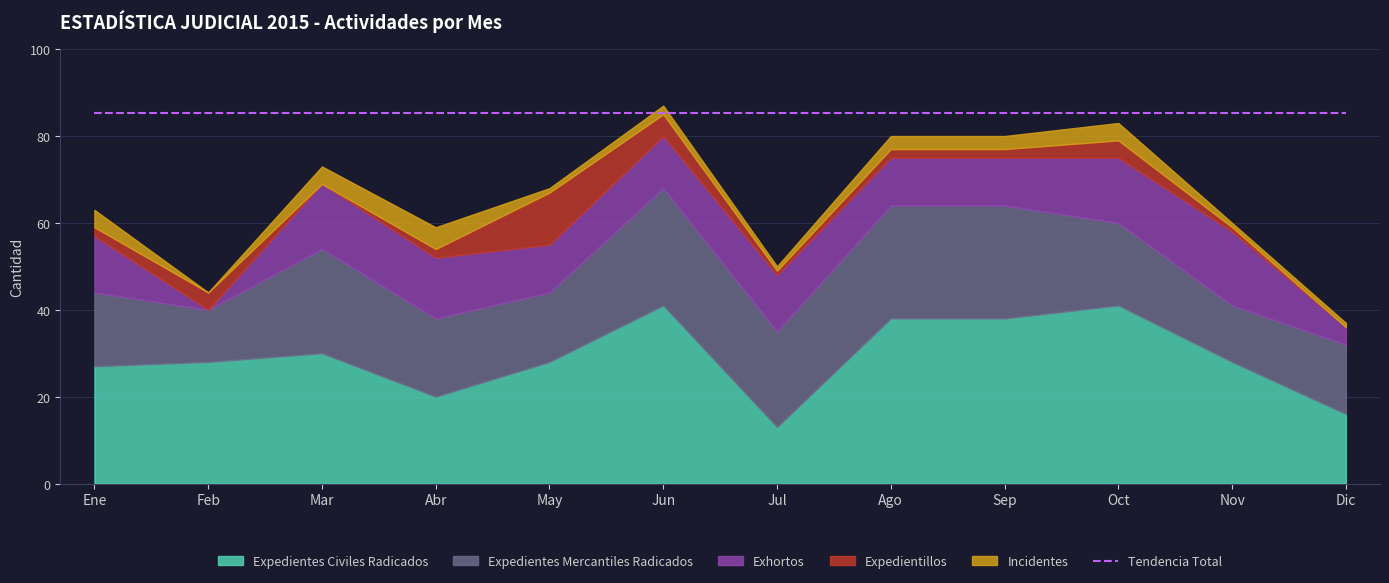

What is the sum of the Incidentes values at Nov and Jul?

2